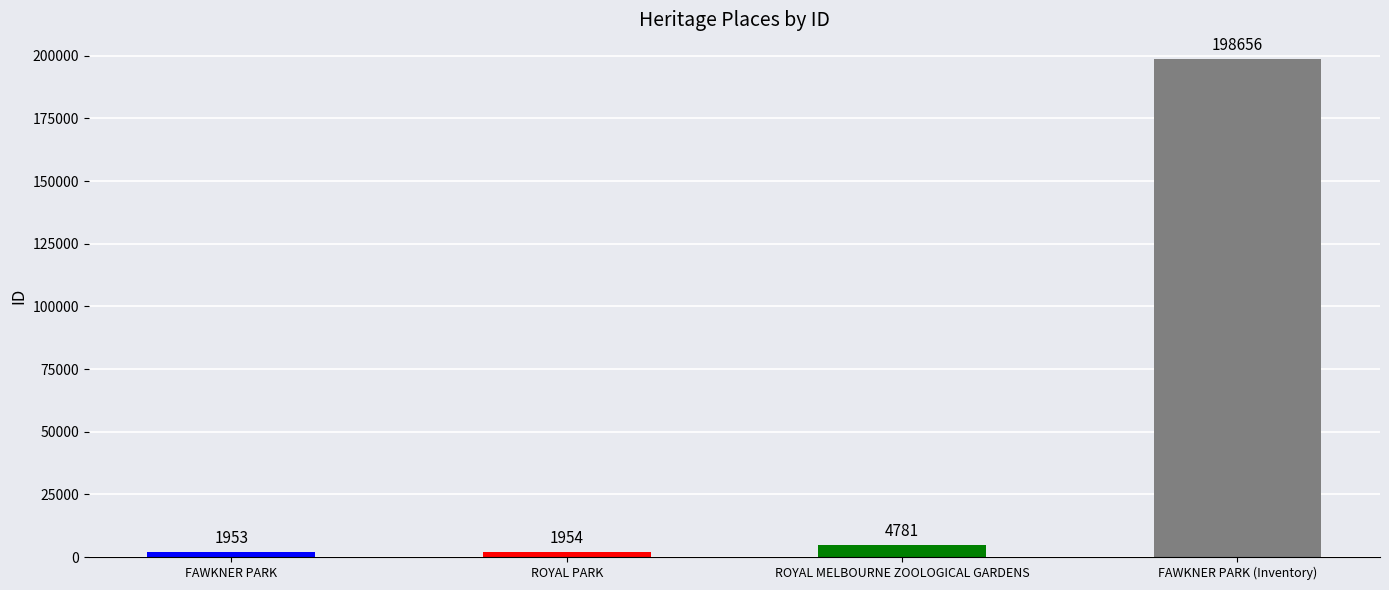

Rank the categories by value from highest to lowest.

FAWKNER PARK (Inventory), ROYAL MELBOURNE ZOOLOGICAL GARDENS, ROYAL PARK, FAWKNER PARK